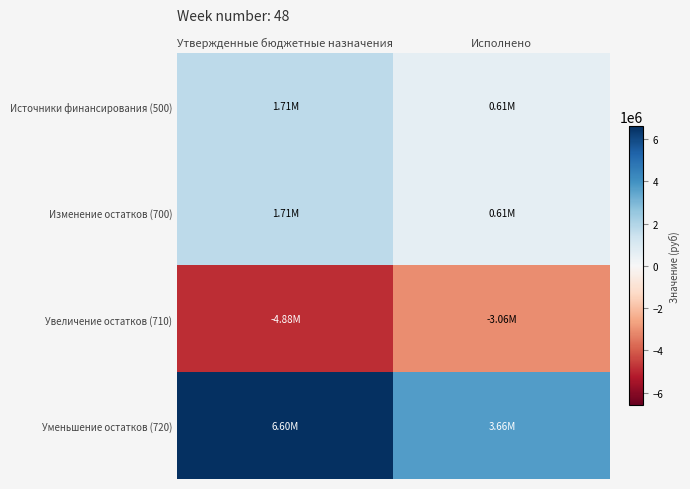

Rank the series by their maximum value, from highest to lowest.

Уменьшение остатков (720), Источники финансирования (500), Изменение остатков (700), Увеличение остатков (710)